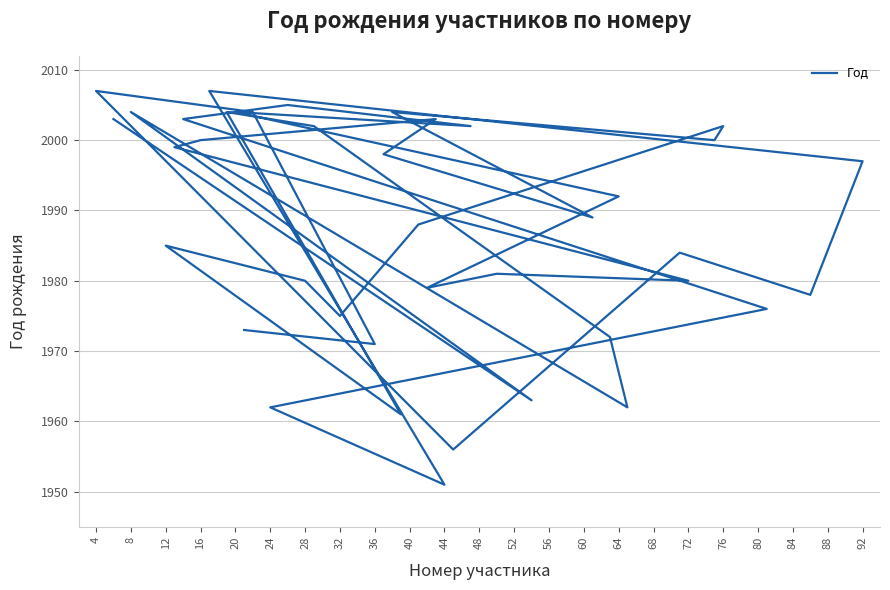

Between 12 and 48, which is larger?

48